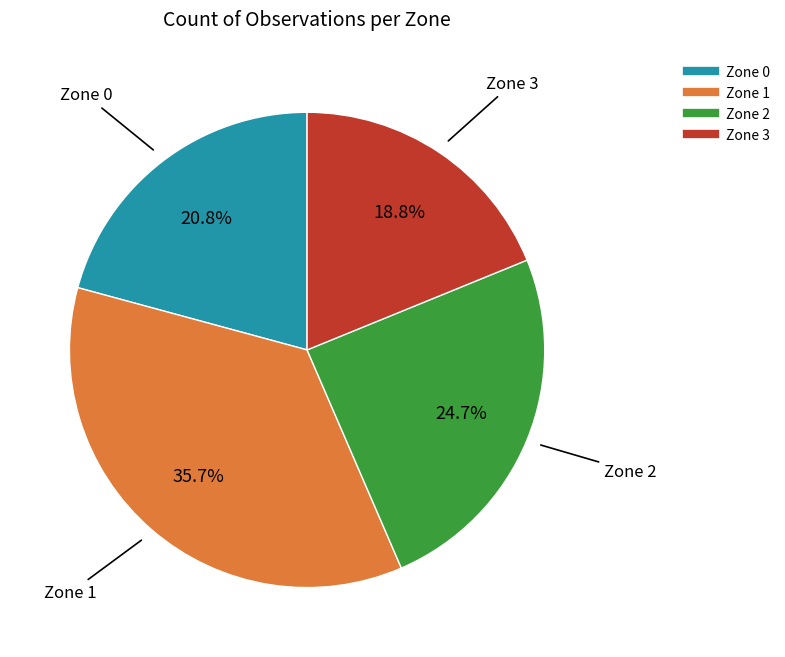

Approximately how many times larger is the value at Zone 0 compared to Zone 2?

0.8